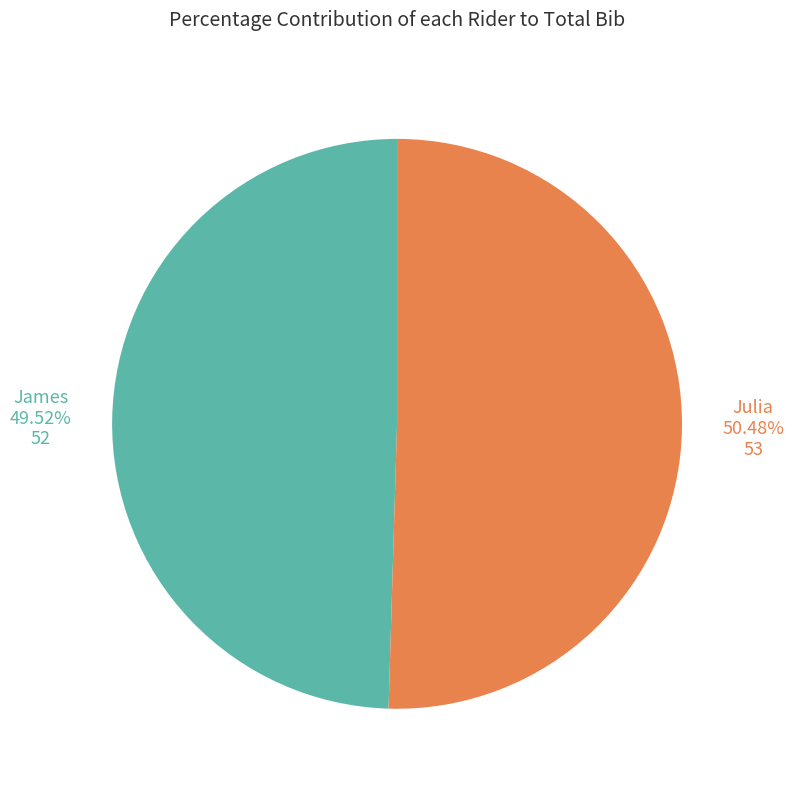

Is there any slice that represents more than half of the pie?

Yes